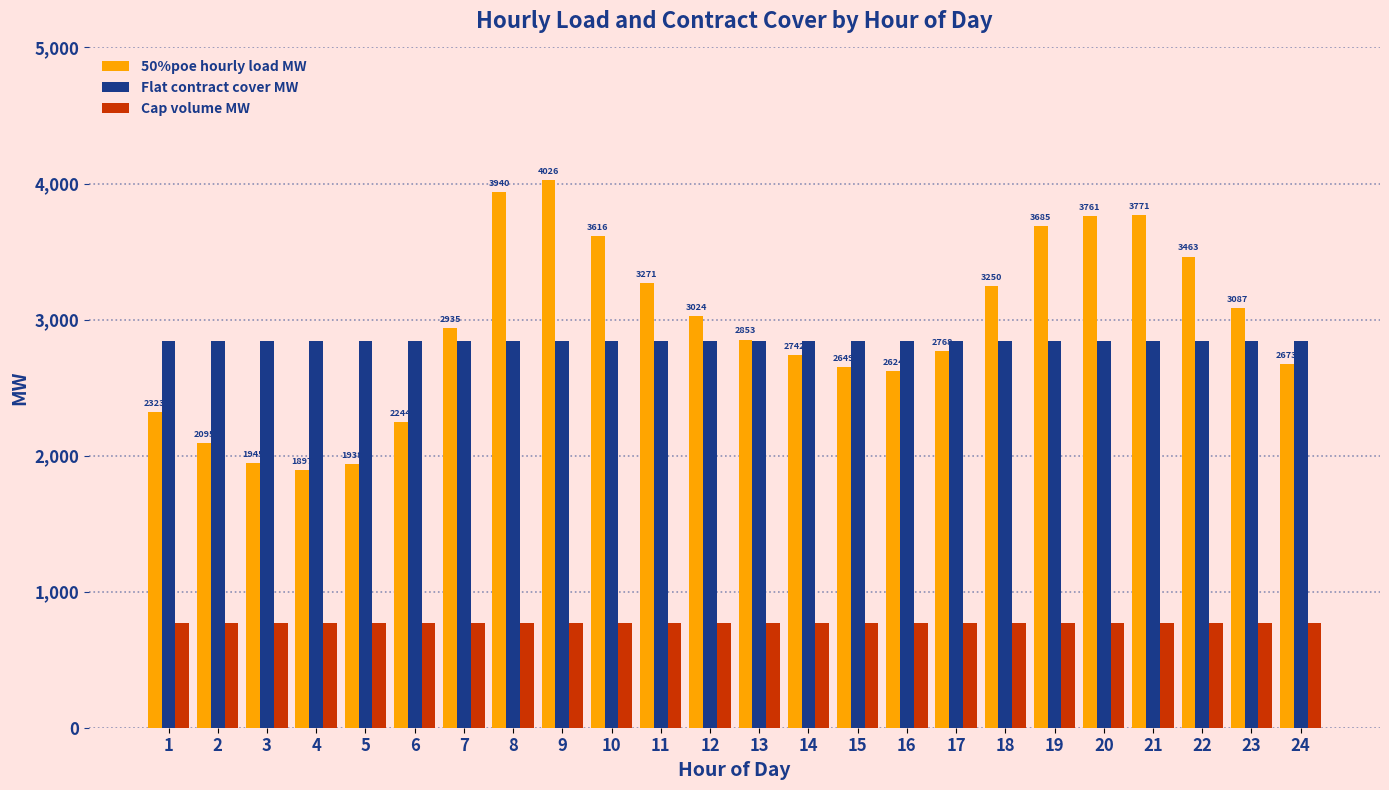

How many categories are shown in the chart?

24